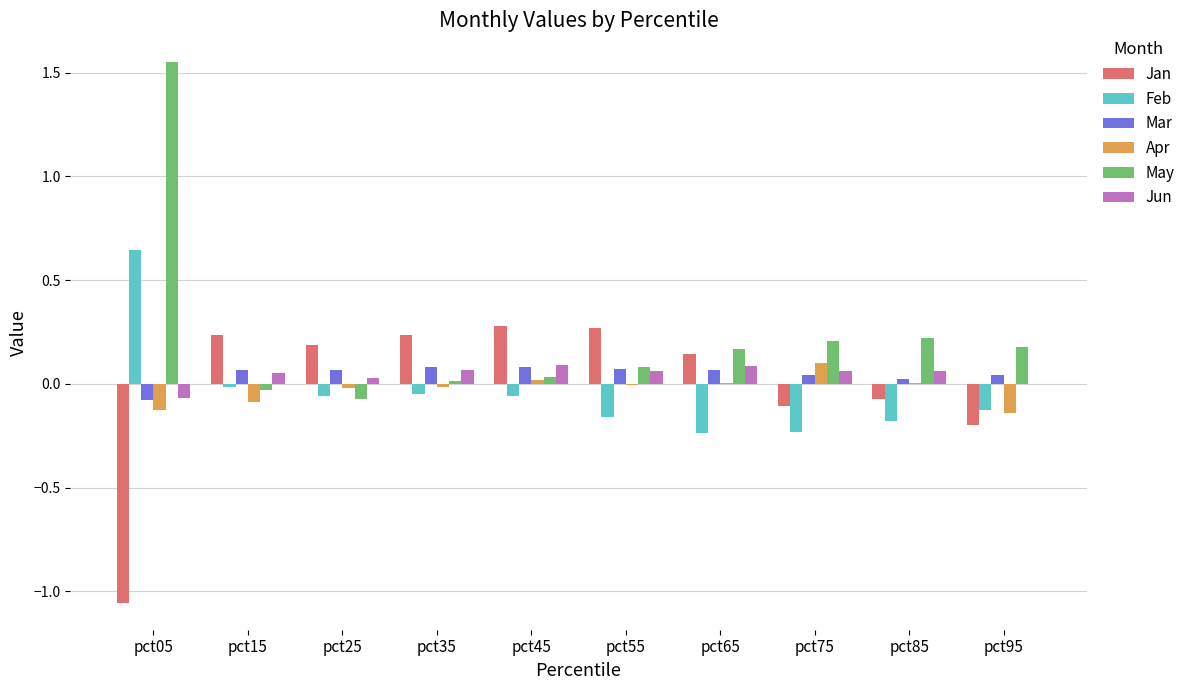

How many distinct data groups are displayed?

6